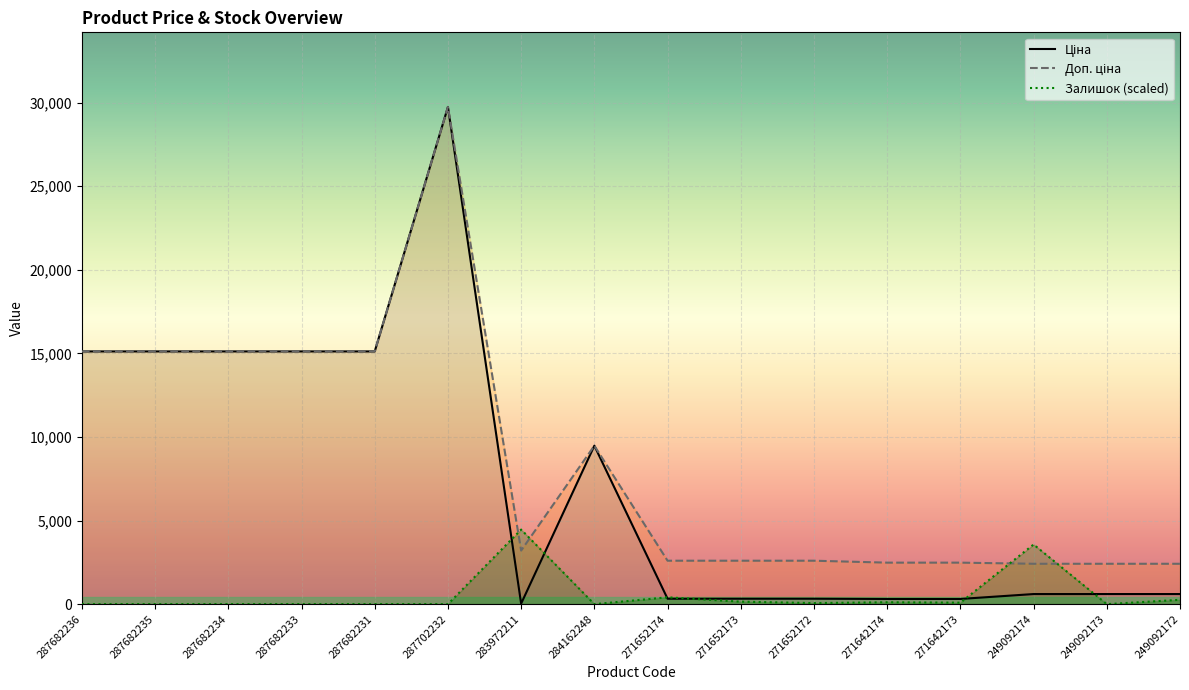

How many lines are shown in the chart?

3